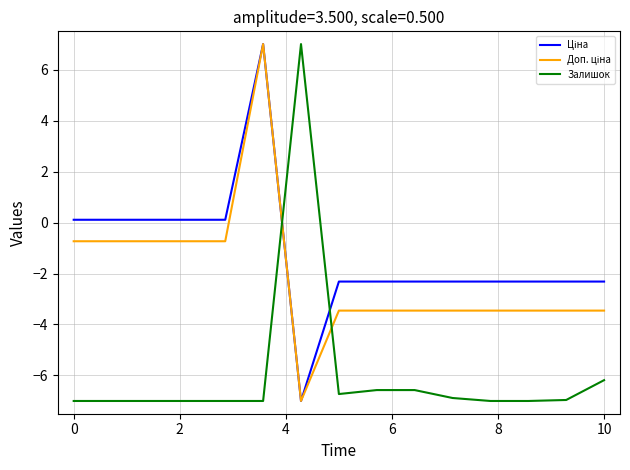

What is the minimum value for Залишок?

-7.0